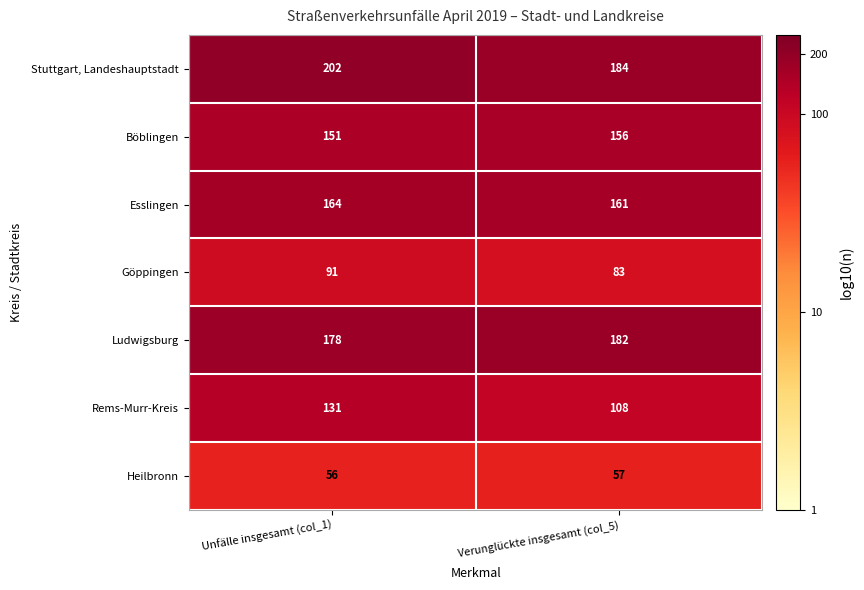

Reading left to right, list all the values displayed in this chart.

Stuttgart, Landeshauptstadt: 202	184
Böblingen: 151	156
Esslingen: 164	161
Göppingen: 91	83
Ludwigsburg: 178	182
Rems-Murr-Kreis: 131	108
Heilbronn: 56	57